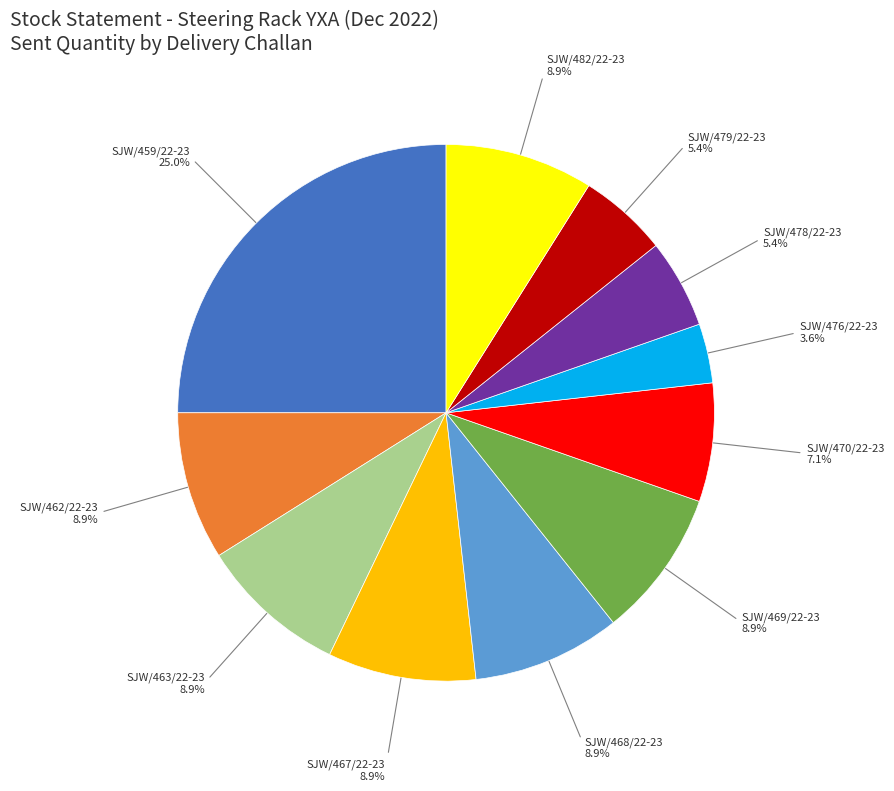

Is there a majority slice in this chart?

No